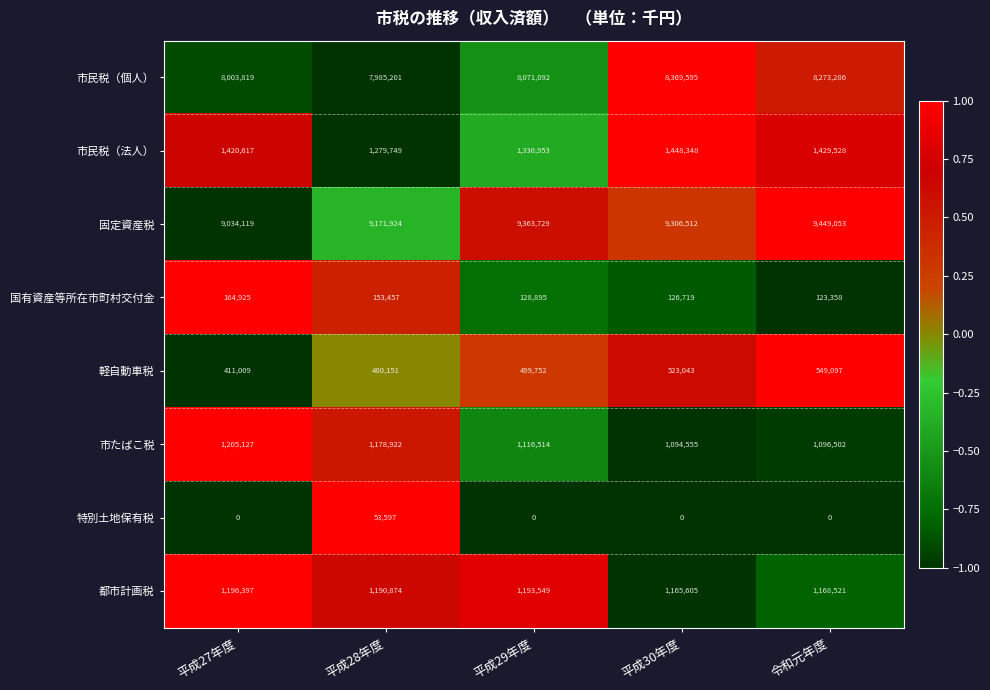

Rank the series at 平成29年度 from lowest to highest value.

特別土地保有税, 国有資産等所在市町村交付金, 軽自動車税, 市たばこ税, 都市計画税, 市民税（法人）, 市民税（個人）, 固定資産税